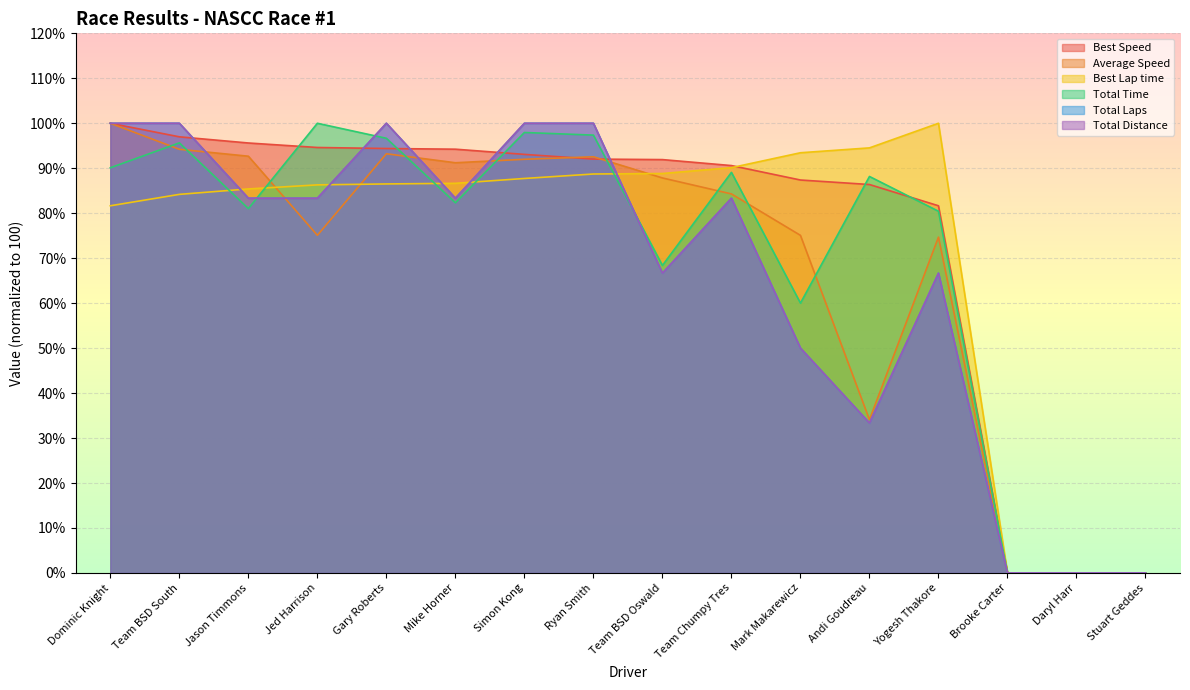

Which series ends up on top after the final intersection of Total Time and Total Laps?

Total Time